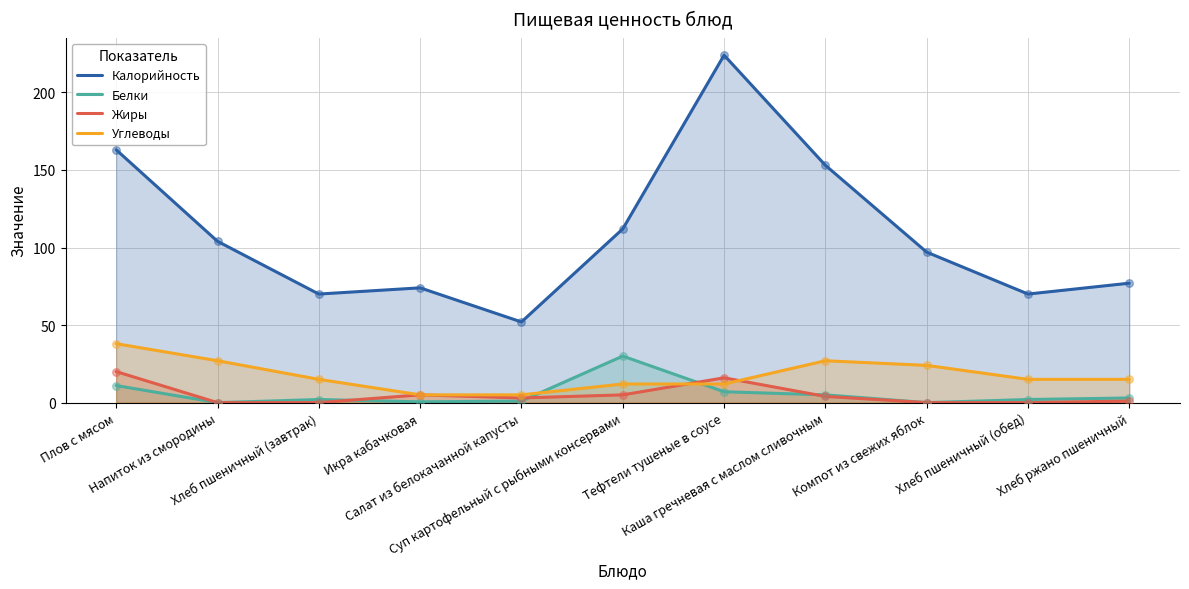

What is the total value across all series at Хлеб ржано пшеничный?

96.0